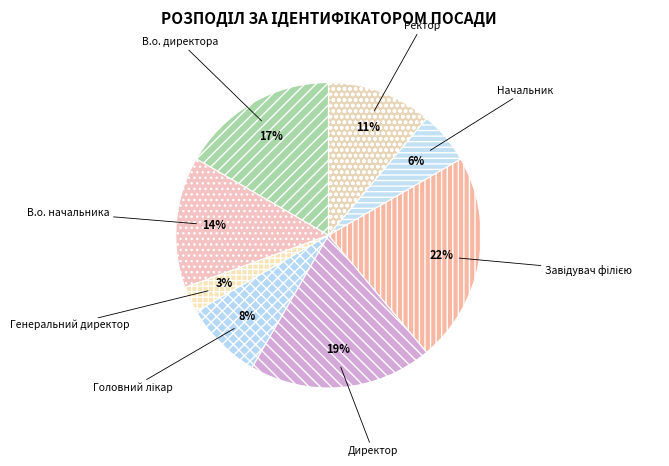

What is the smallest slice in the pie chart?

Генеральний директор